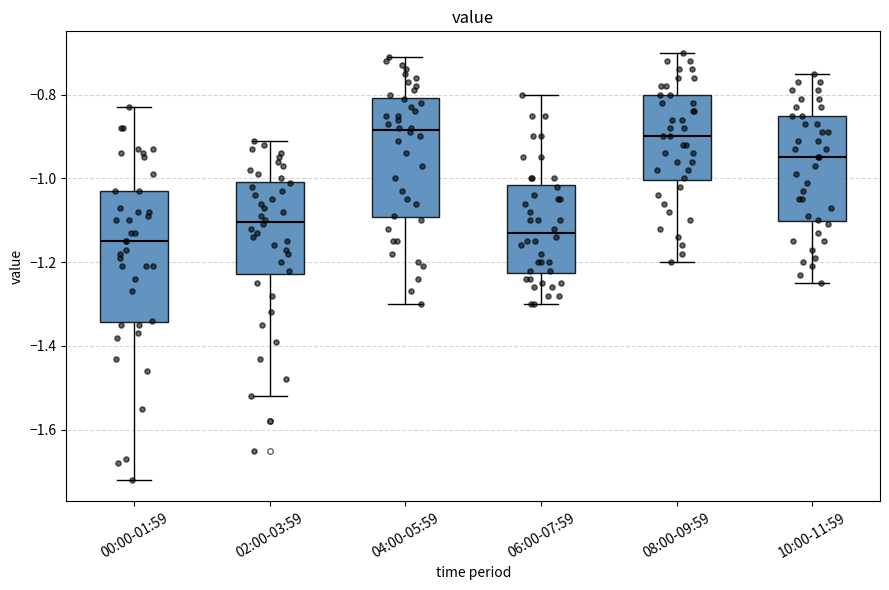

Reading left to right, transcribe this box plot: for each box, give where its median line is, the range the box spans, and where its two whiskers end, as read against the y-axis. The values are not printed on the chart, so give them approximately, as read against the axis.

00:00-01:59: median -1.14, box -1.34 to -1.02, whiskers -1.72 to -0.82
02:00-03:59: median -1.10, box -1.22 to -1.00, whiskers -1.52 to -0.90
04:00-05:59: median -0.88, box -1.10 to -0.80, whiskers -1.30 to -0.70
06:00-07:59: median -1.12, box -1.22 to -1.02, whiskers -1.30 to -0.80
08:00-09:59: median -0.90, box -1.00 to -0.80, whiskers -1.20 to -0.70
10:00-11:59: median -0.94, box -1.10 to -0.84, whiskers -1.24 to -0.74